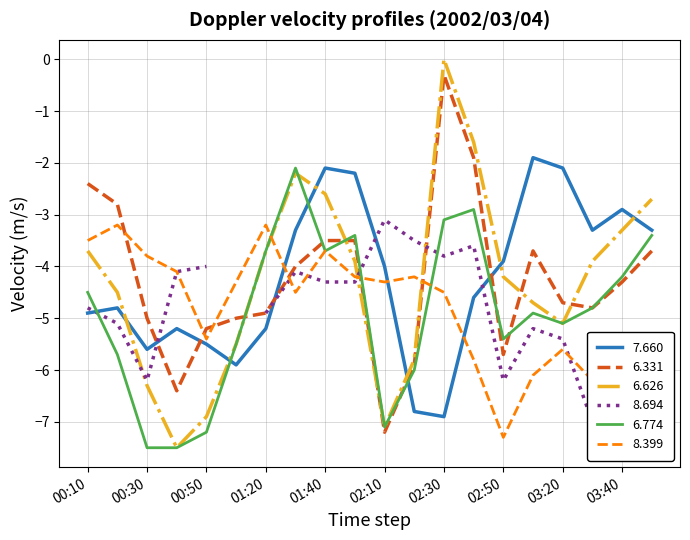

The 6.626 series shows -8.1 at 2002/03/04 03:10. True or false?

False